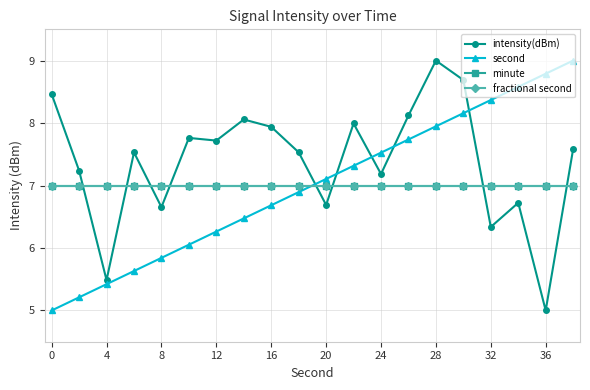

Which series has the largest range (max minus min)?

intensity(dBm)